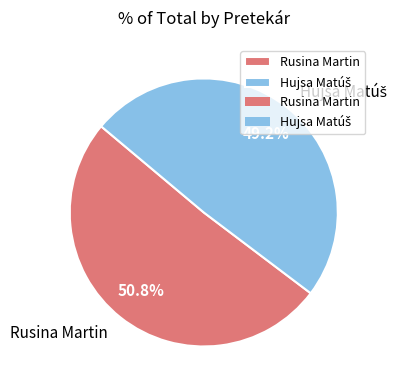

What is the largest slice in the pie chart?

Rusina Martin